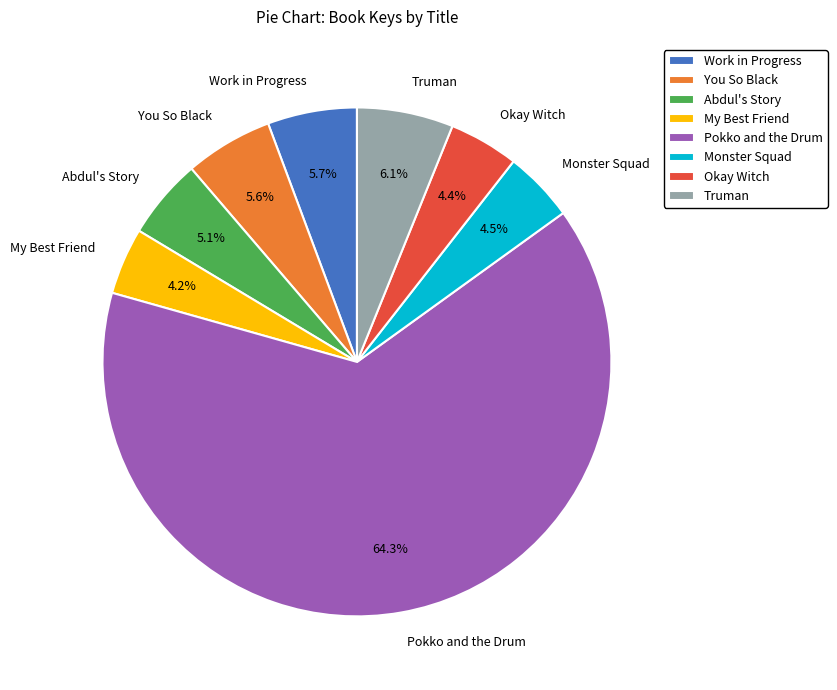

Count the number of slices in the pie.

8